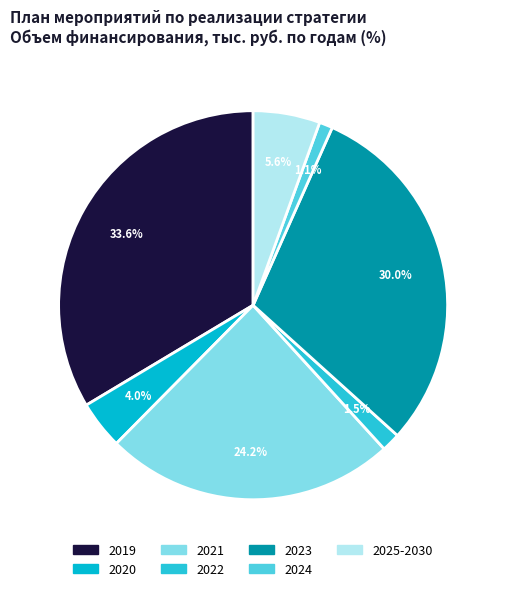

Is 2025-2030 the majority of the pie?

No